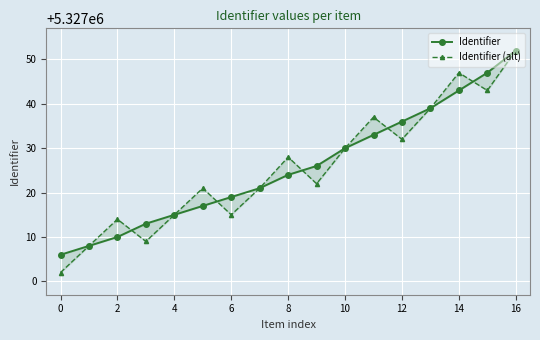

How many times do Identifier (alt) and Identifier cross each other?

5